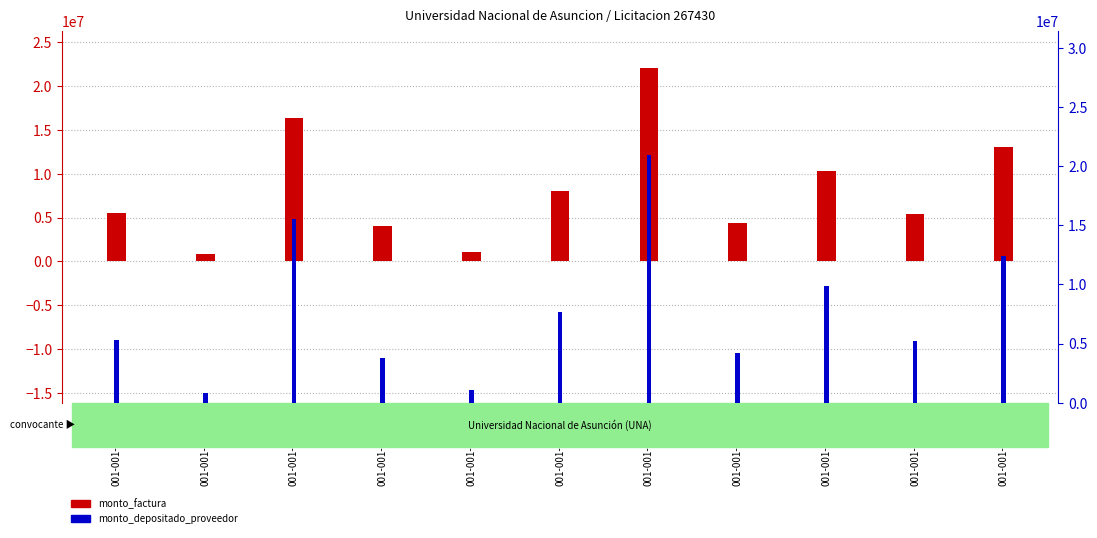

Reading left to right, what are all the values shown in this chart?

monto_factura: 001-001-0007696=5530200	001-001-0007697=860000	001-001-0007698=16336500	001-001-0007699=4012800	001-001-0007700=1090600	001-001-0007701=8034000	001-001-0007703=22040200	001-001-0007704=4440000	001-001-0007705=10353000	001-001-0007706=5448800	001-001-0007707=13065000
monto_depositado_proveedor: 001-001-0007696=5259119	001-001-0007697=817844	001-001-0007698=15535715	001-001-0007699=3816100	001-001-0007700=1037140	001-001-0007701=7640188	001-001-0007703=20959829	001-001-0007704=4222359	001-001-0007705=9845515	001-001-0007706=5181709	001-001-0007707=12424578